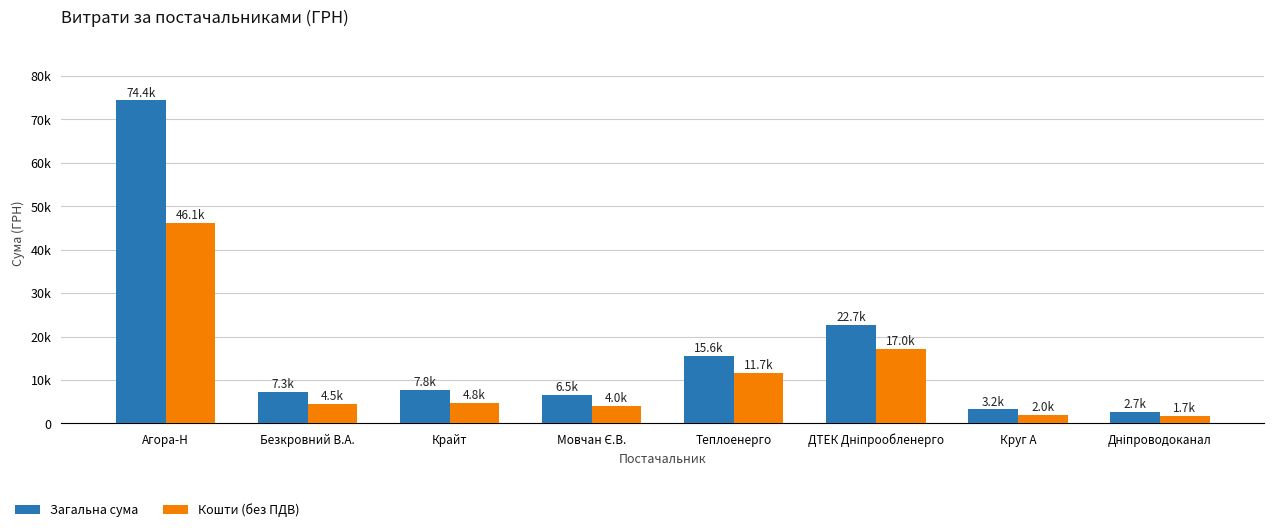

Which series has the largest range (max minus min)?

Загальна сума